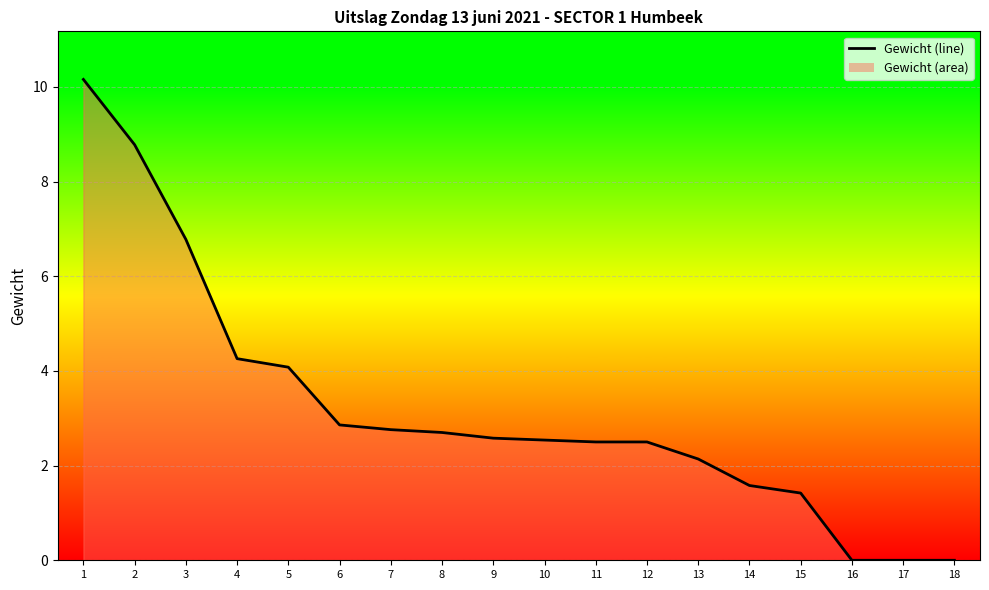

Approximately how many times larger is the value at 10 compared to 9?

1.0